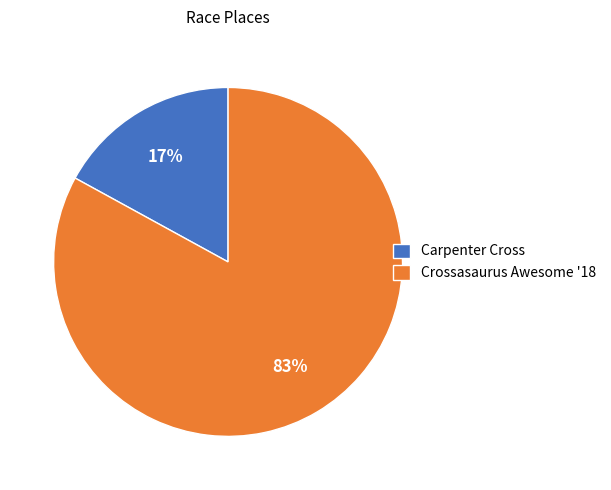

Which slice is the smallest?

Carpenter Cross